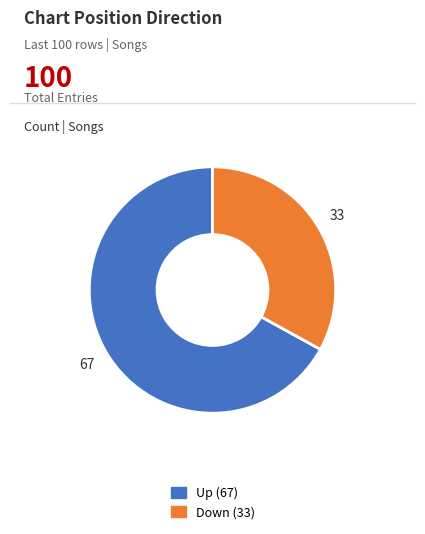

Is there any slice that represents more than half of the pie?

Yes